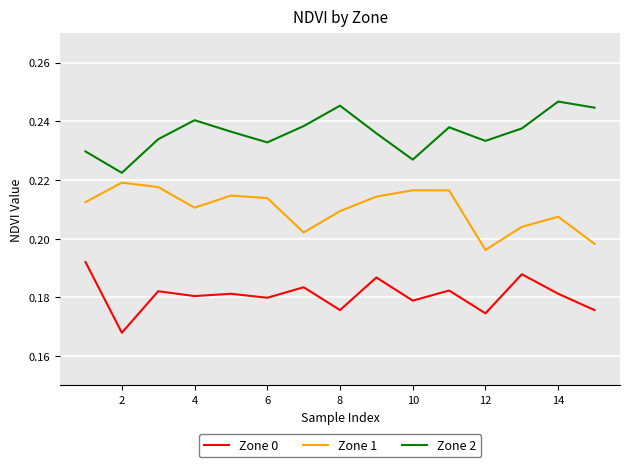

What is the sum of all Zone 2 values?

3.5